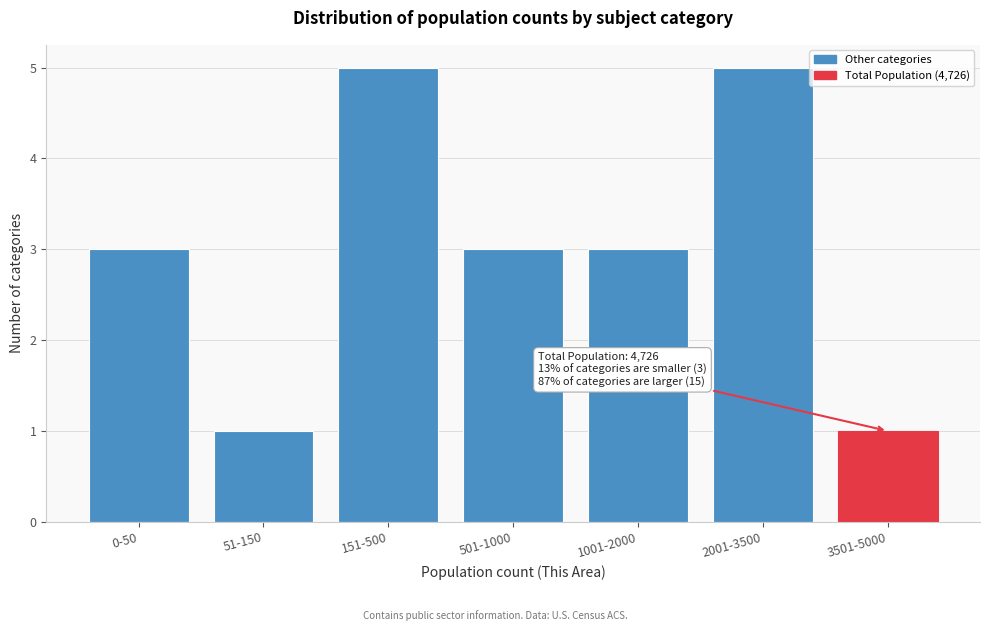

Reading right to left, extract all data points from this chart.

1	5	3	3	5	1	3